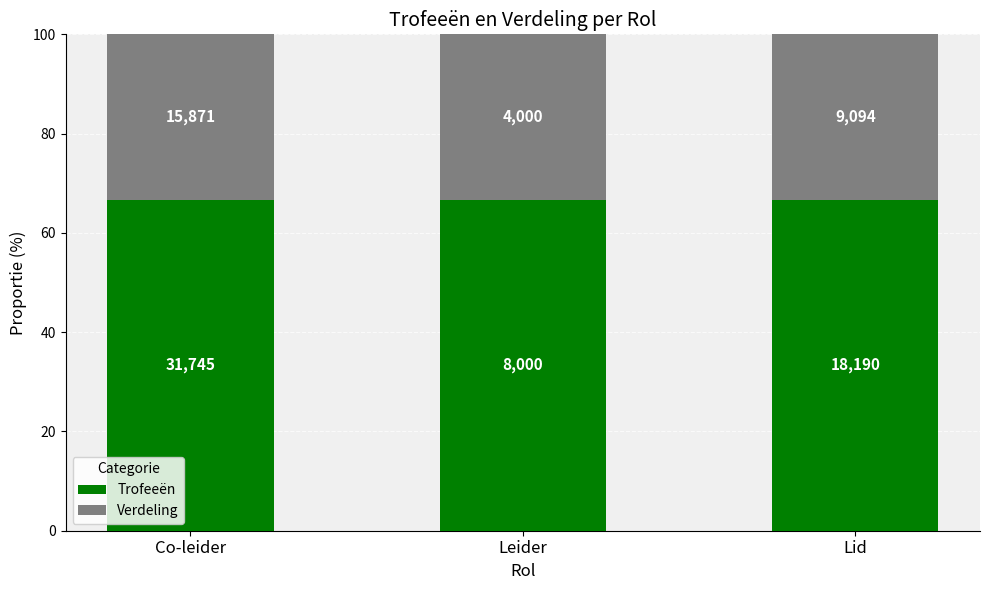

What is the label of the 3rd bar from the right?

Co-leider